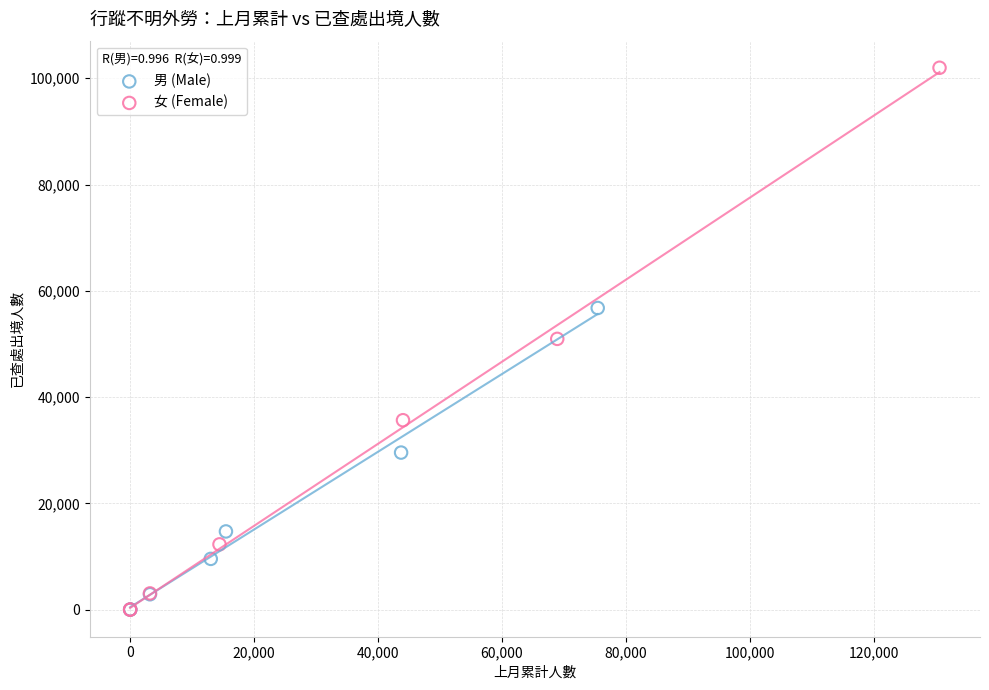

Which series reaches the maximum Y coordinate?

女 (Female)